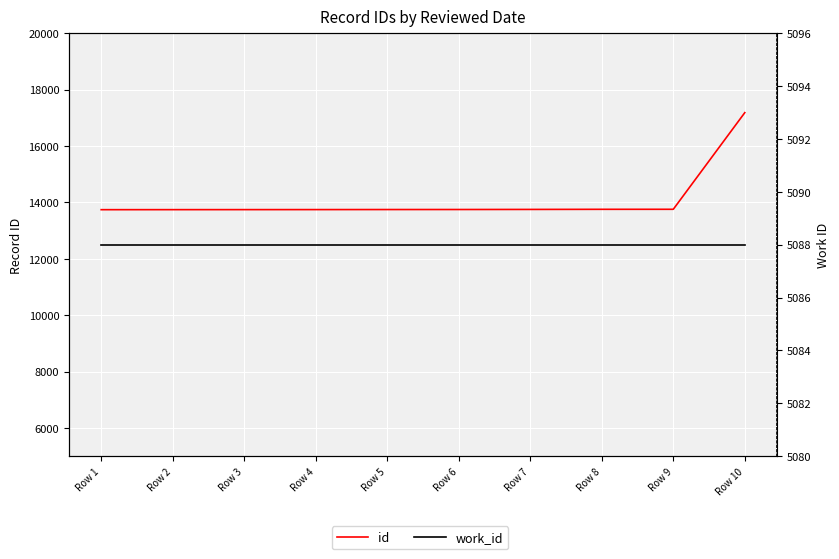

True or false: id and work_id cross at least once.

False